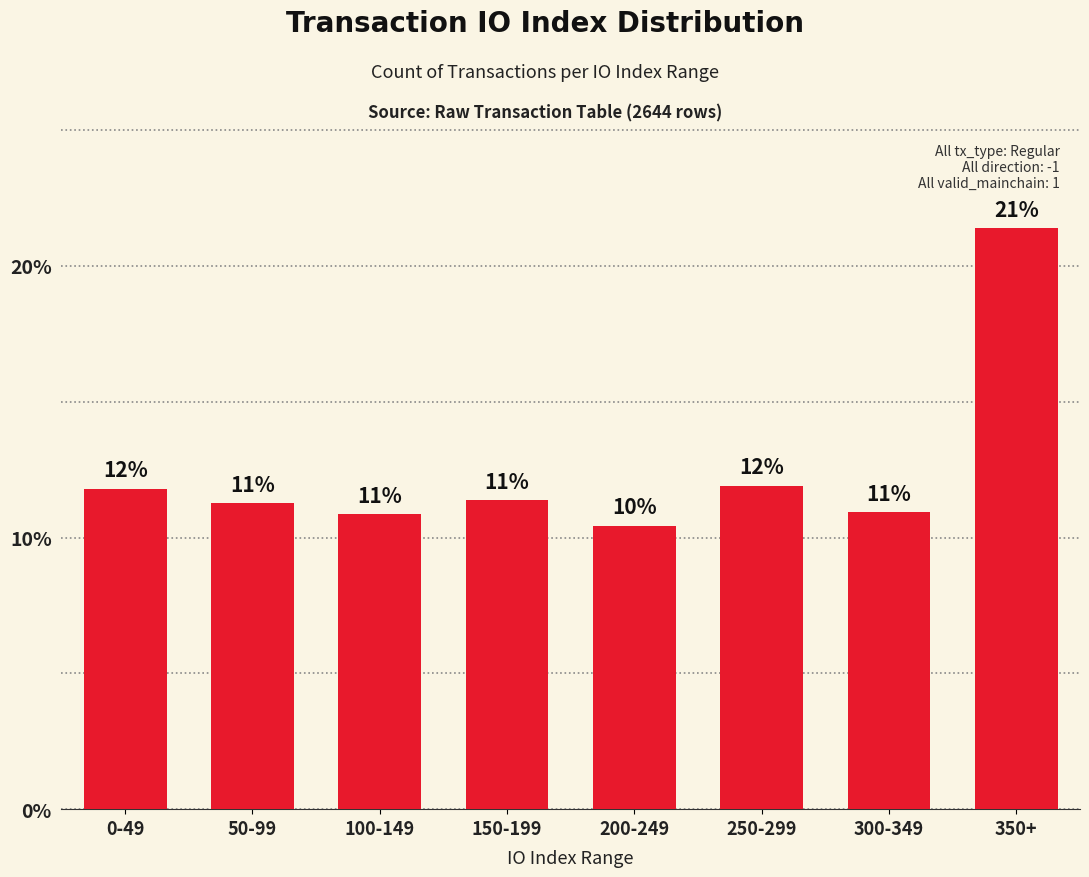

Are the bars horizontal?

No